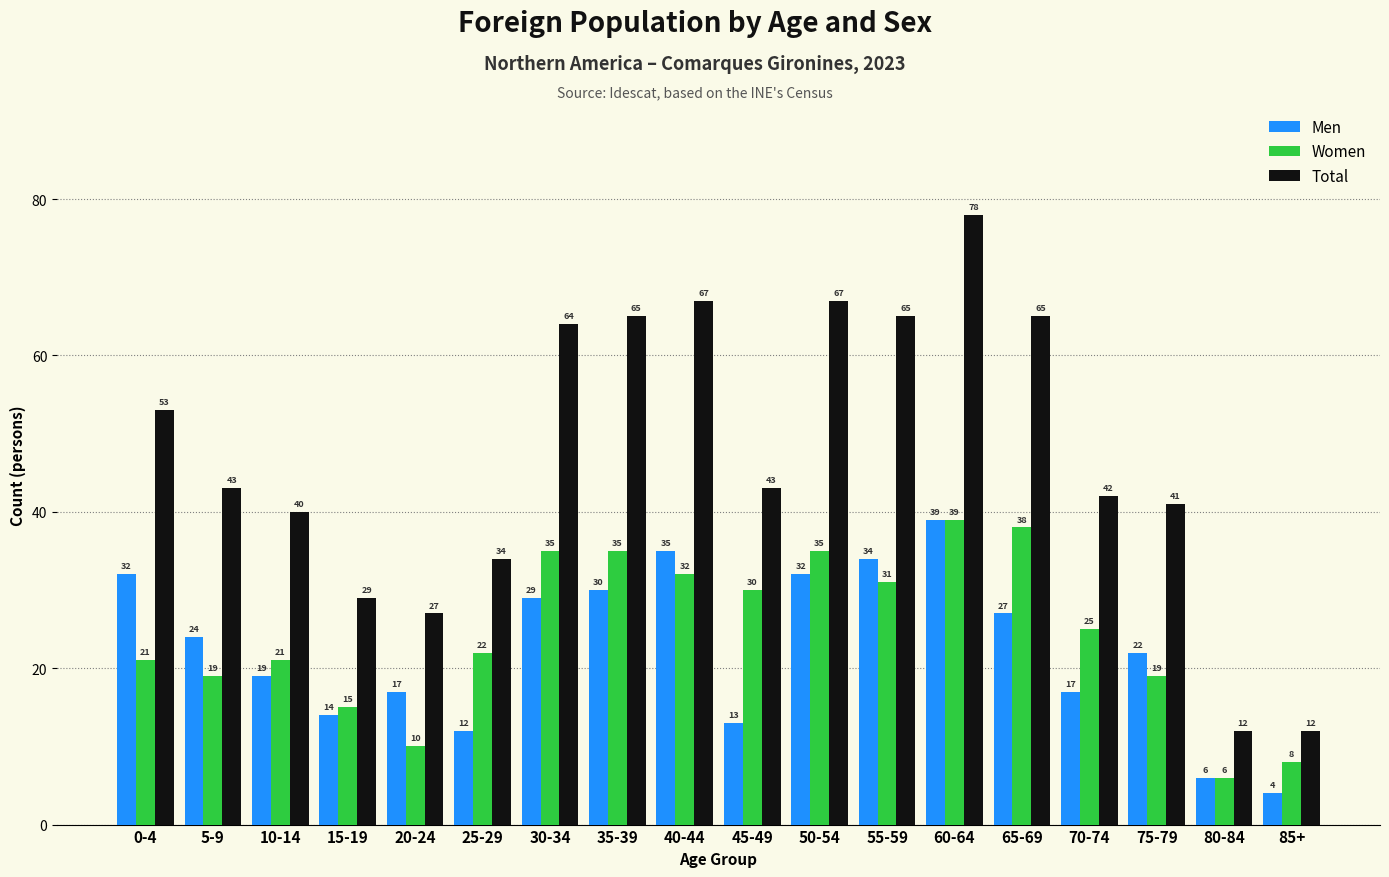

Reading right to left, list all the values displayed in this chart.

Men: 4	6	22	17	27	39	34	32	13	35	30	29	12	17	14	19	24	32
Women: 8	6	19	25	38	39	31	35	30	32	35	35	22	10	15	21	19	21
Total: 12	12	41	42	65	78	65	67	43	67	65	64	34	27	29	40	43	53